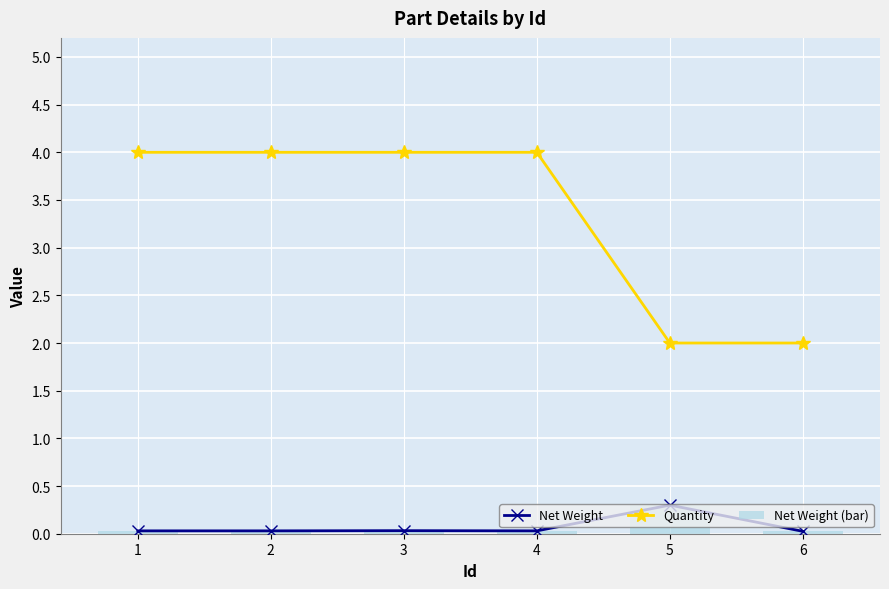

What is the difference between the maximum and second lowest values in the Quantity series?

2.0